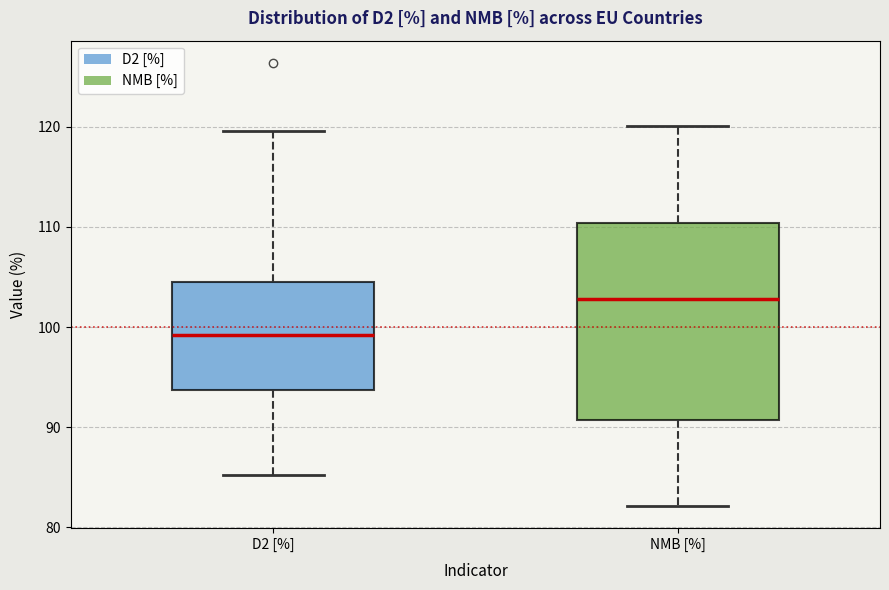

Which box is the tallest, from its lower edge to its upper edge?

NMB [%]